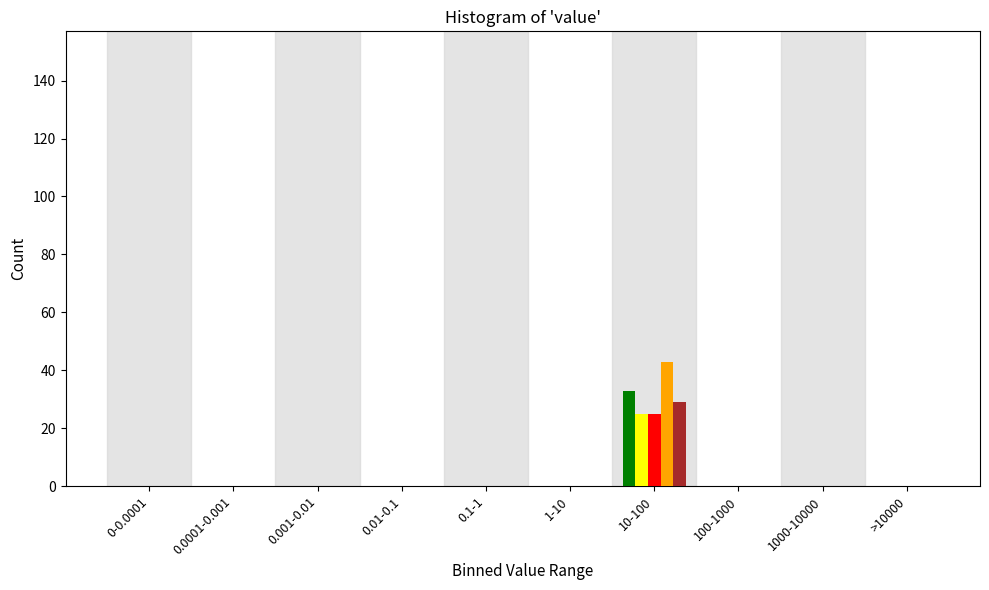

Which label corresponds to the largest value in the chart?

10-100